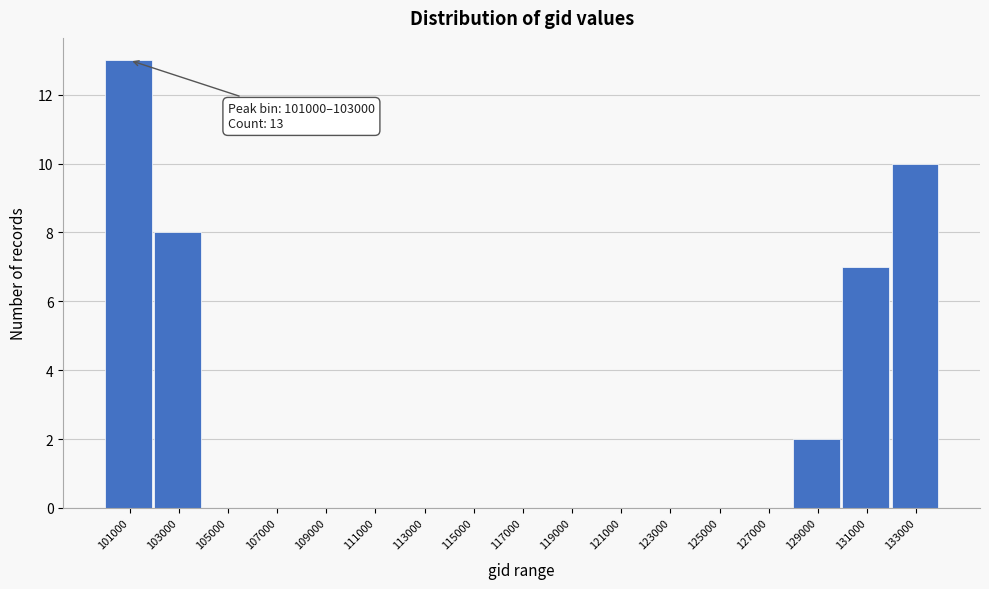

Reading left to right, transcribe all the data shown in this chart.

101000=13	103000=8	105000=0	107000=0	109000=0	111000=0	113000=0	115000=0	117000=0	119000=0	121000=0	123000=0	125000=0	127000=0	129000=2	131000=7	133000=10